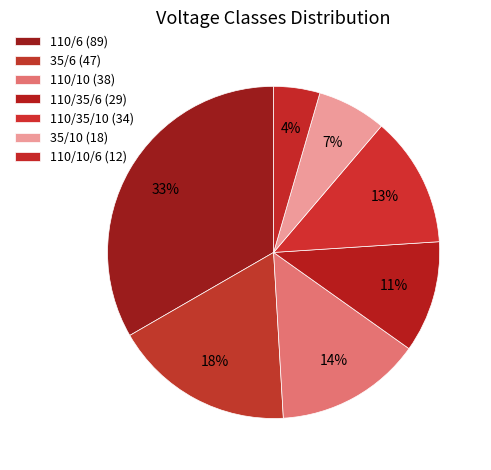

How many slices are in this pie chart?

7